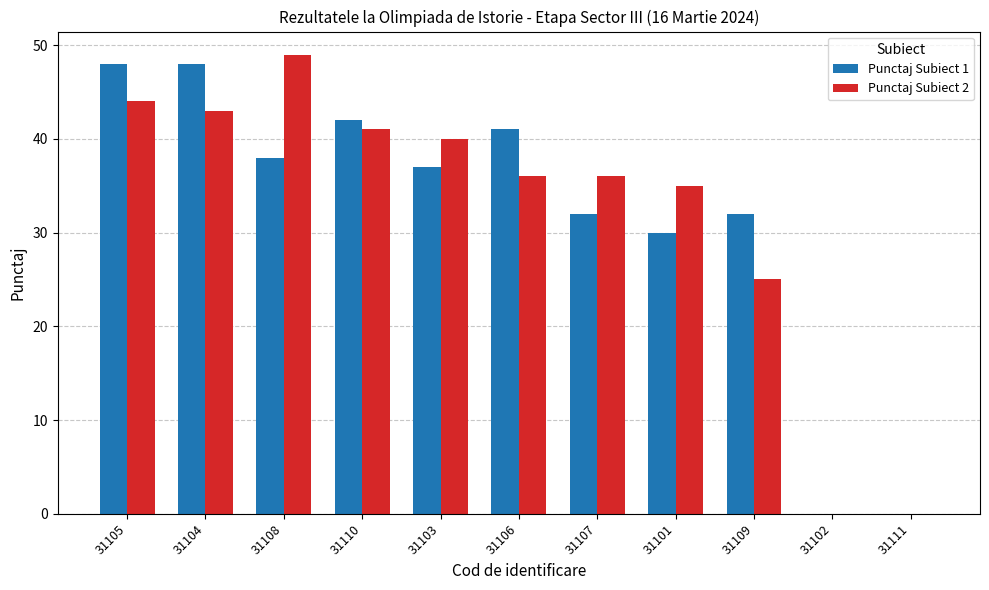

At which label is Punctaj Subiect 2 closest to 24?

31109